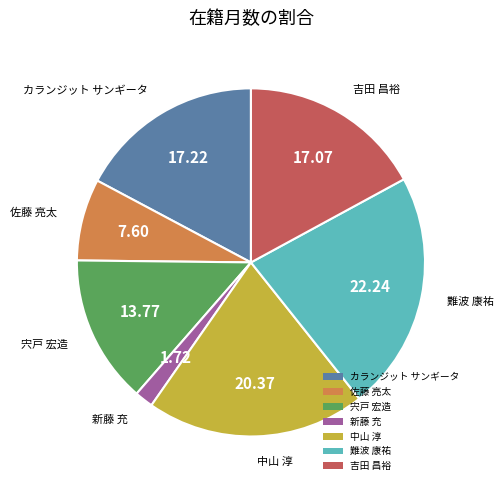

The 中山 淳 slice represents 30% of the pie. True or false?

False